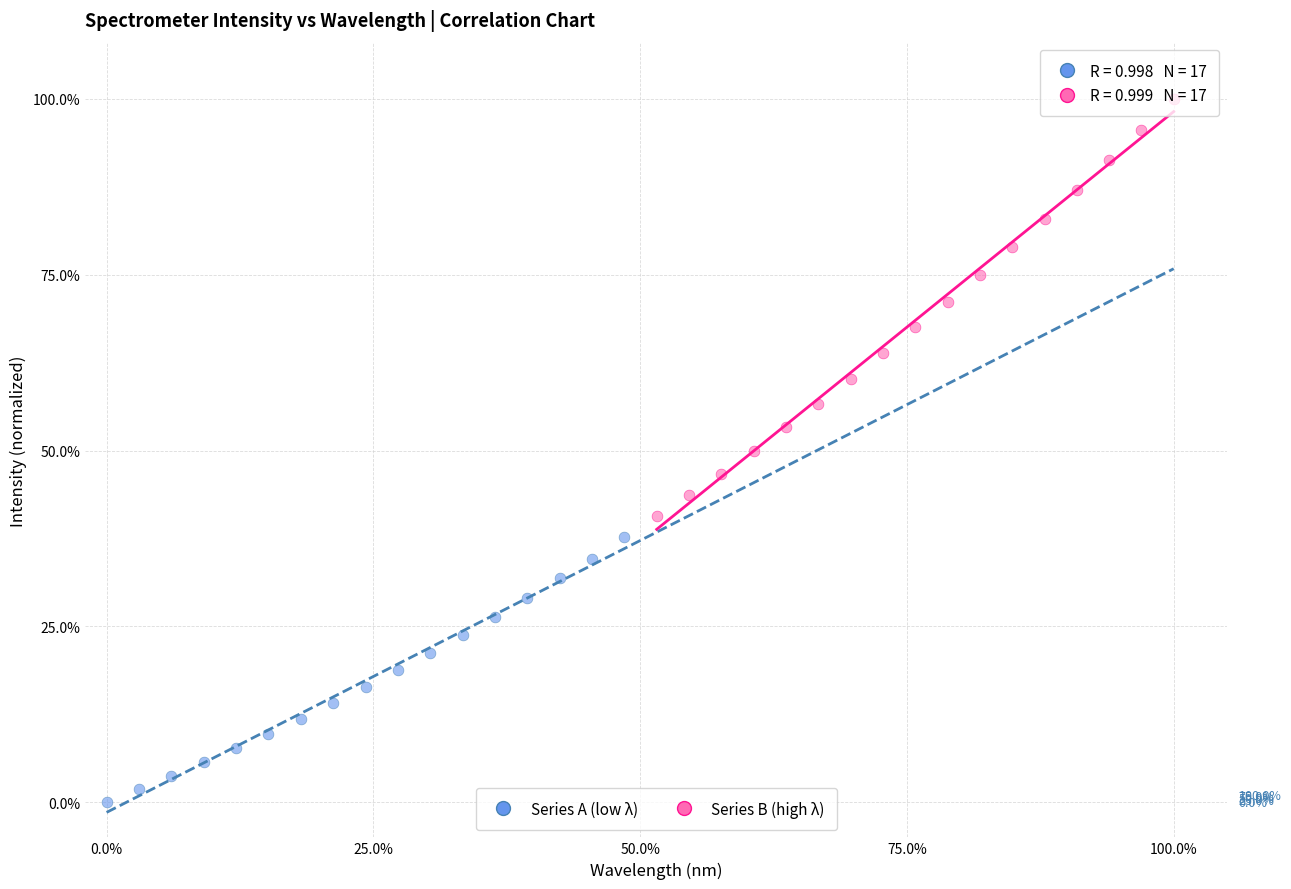

Which series has the widest spread of Y values?

Series B (high λ)